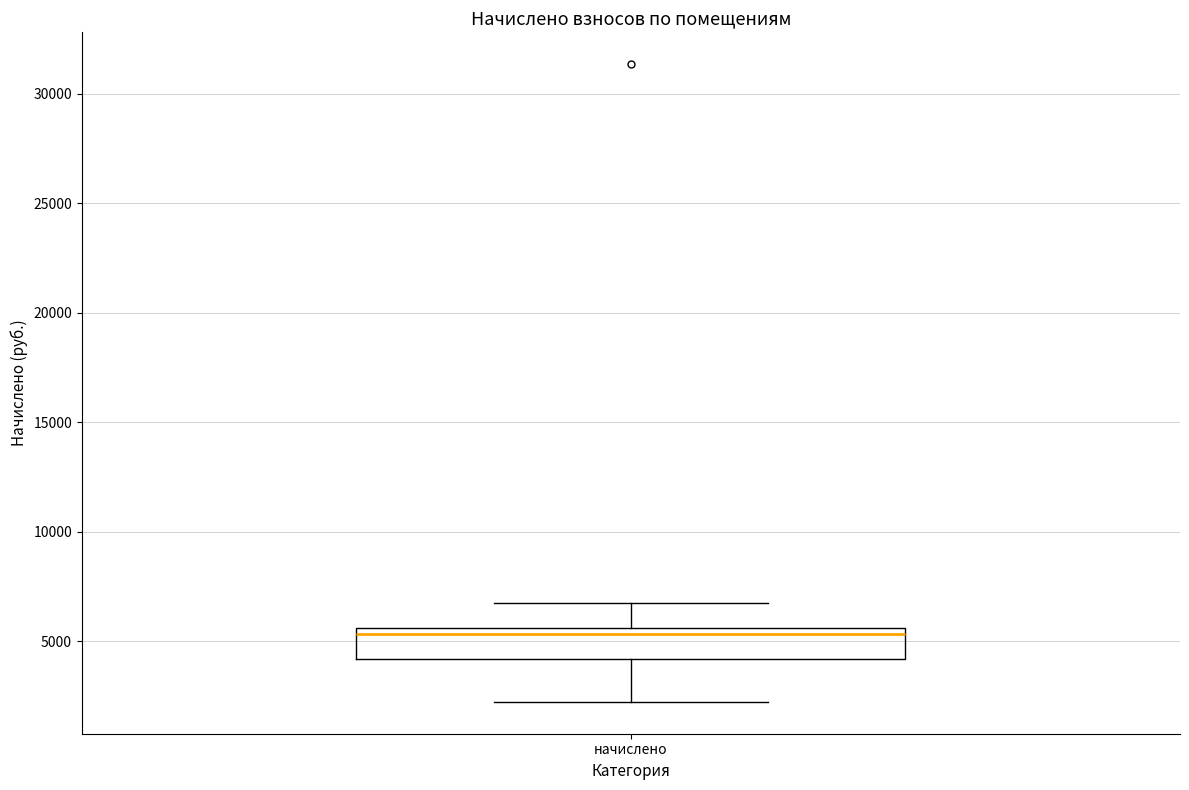

Transcribe this box plot: give where the median line is, the range the box spans, and where the two whiskers end, as read against the y-axis. The values are not printed on the chart, so give them approximately, as read against the axis.

median 5500 (just below the box's upper edge), box 4000 to 5500, whiskers 2000 to 7000